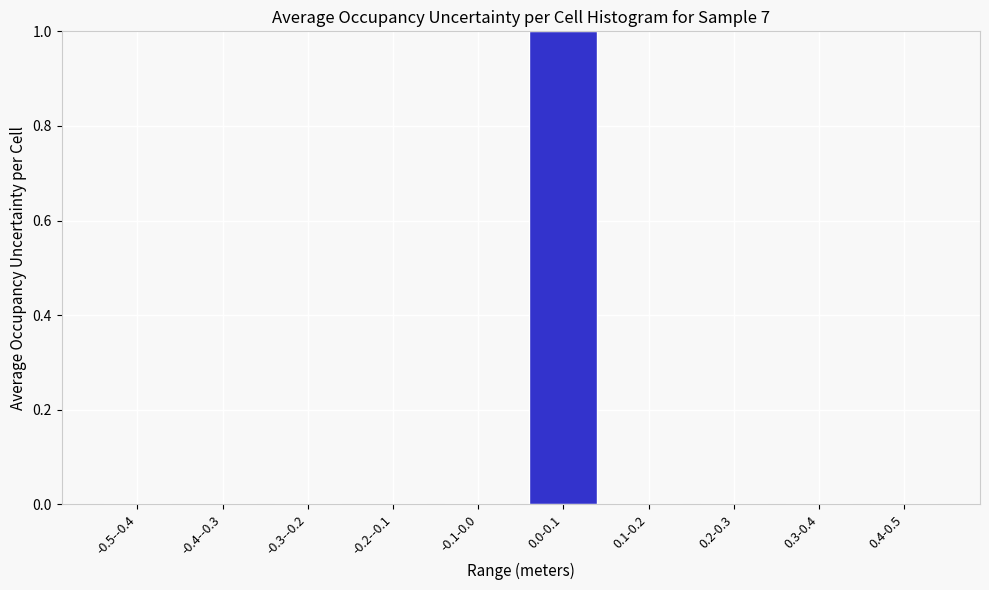

Reading left to right, list all the values displayed in this chart.

-0.5--0.4=0	-0.4--0.3=0	-0.3--0.2=0	-0.2--0.1=0	-0.1-0.0=0	0.0-0.1=1	0.1-0.2=0	0.2-0.3=0	0.3-0.4=0	0.4-0.5=0